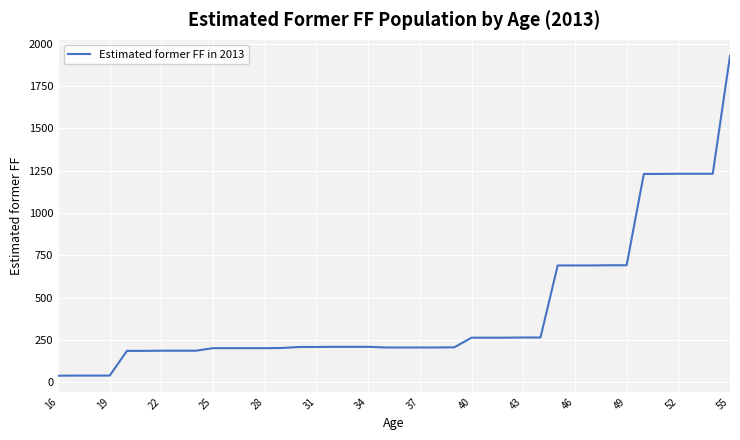

What is the difference between the maximum and minimum values?

1891